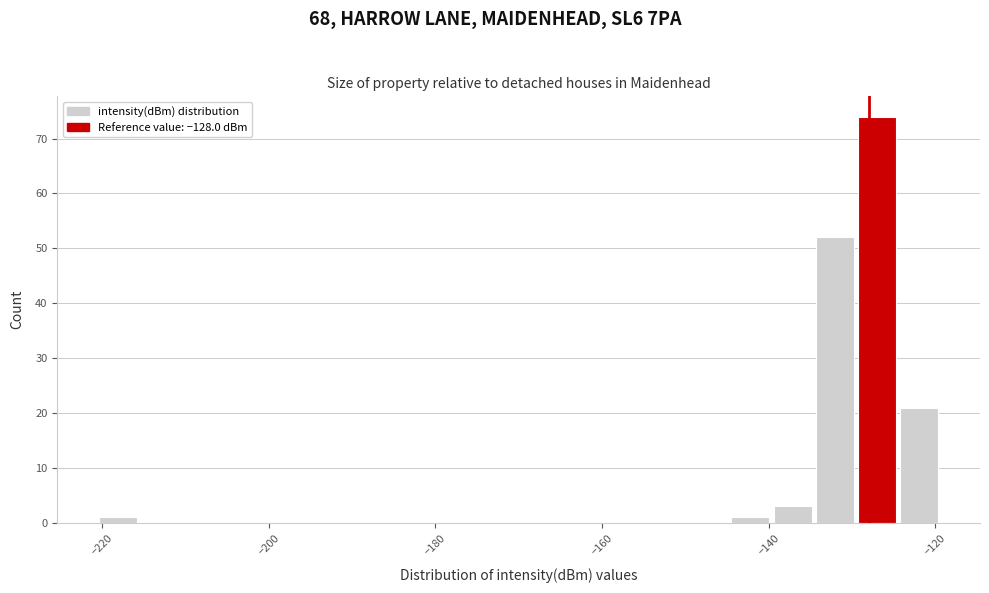

Read against the x-axis, roughly where is the centre of the tallest bar?

-128